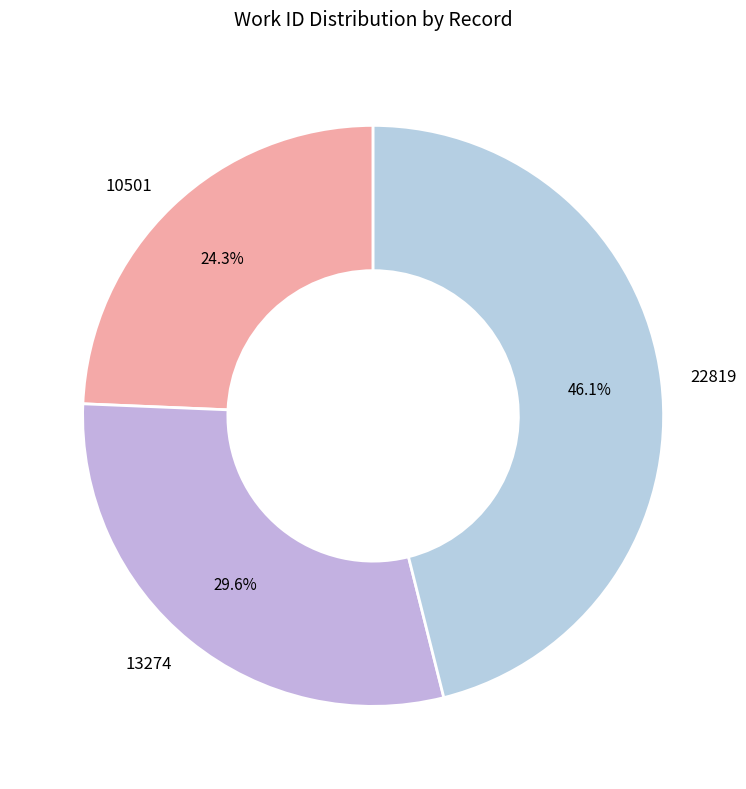

What percentage is the 13274 slice, to the nearest percent?

30%